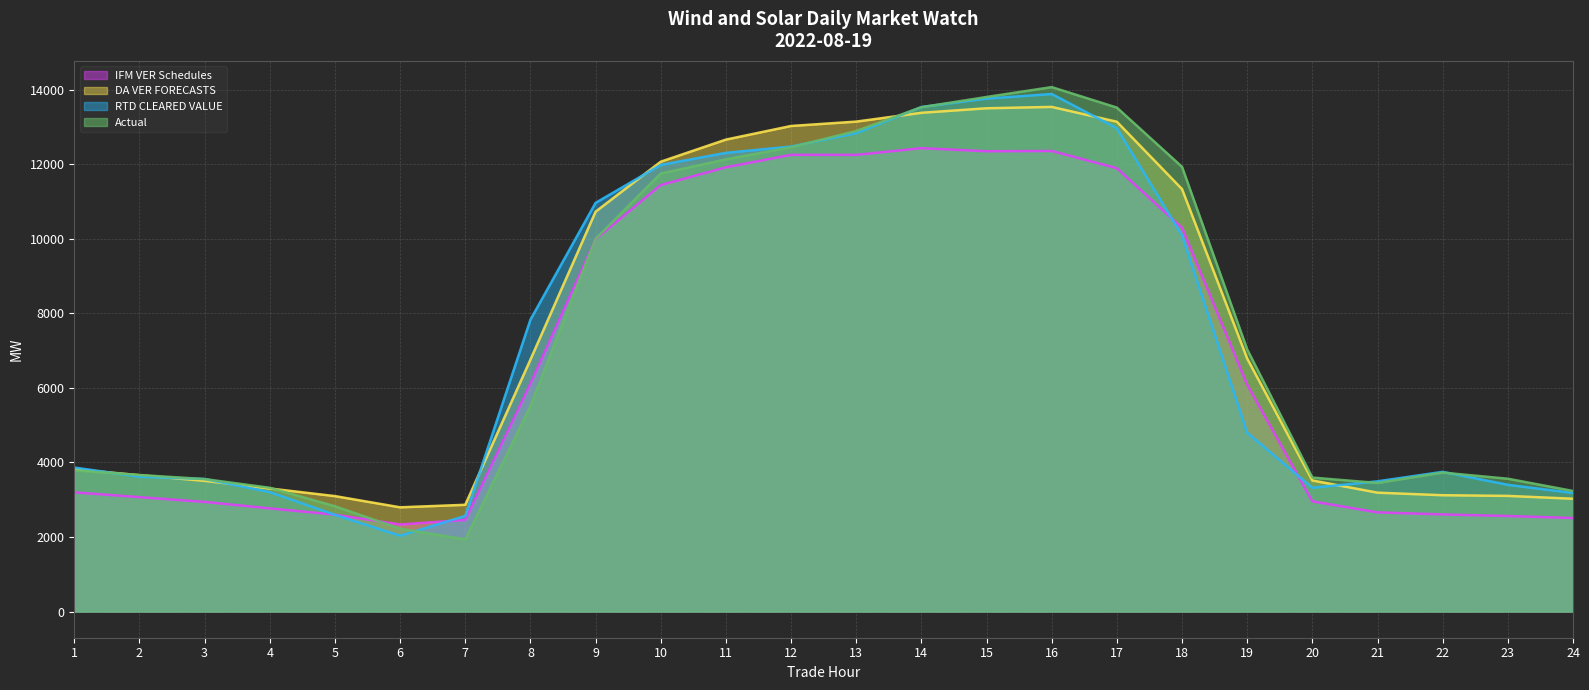

Which series ends up on top after the final intersection of RTD CLEARED VALUE and DA VER FORECASTS?

RTD CLEARED VALUE